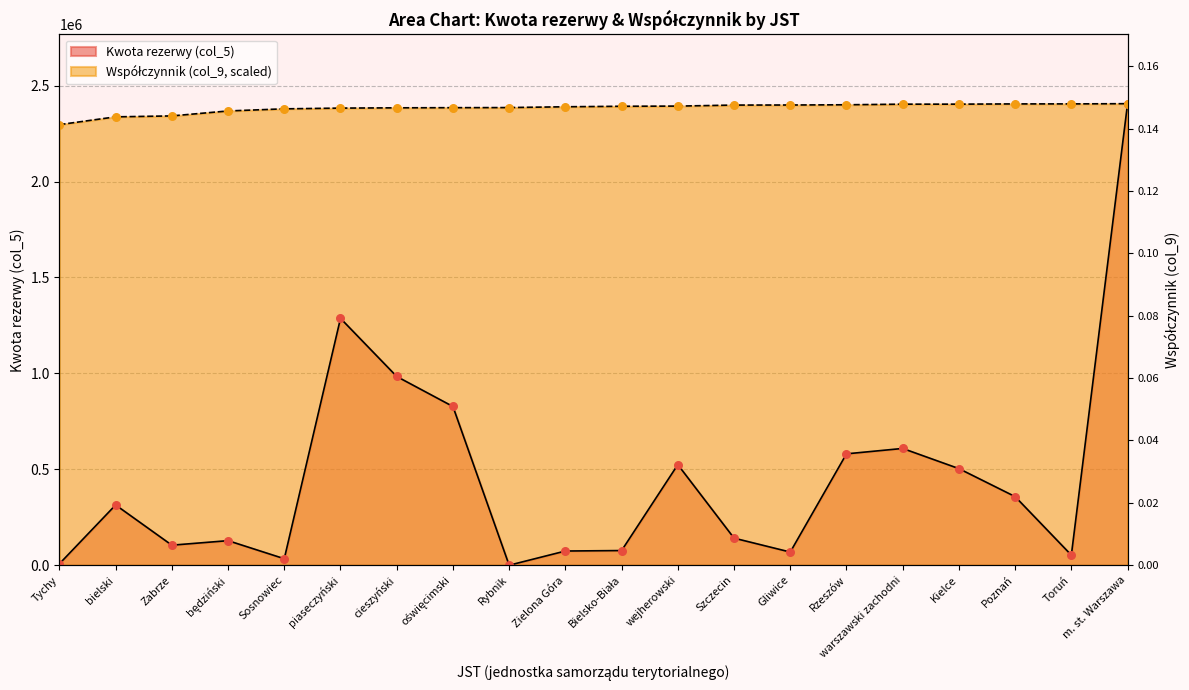

What is the total value across all series at Zabrze?

2446462.7